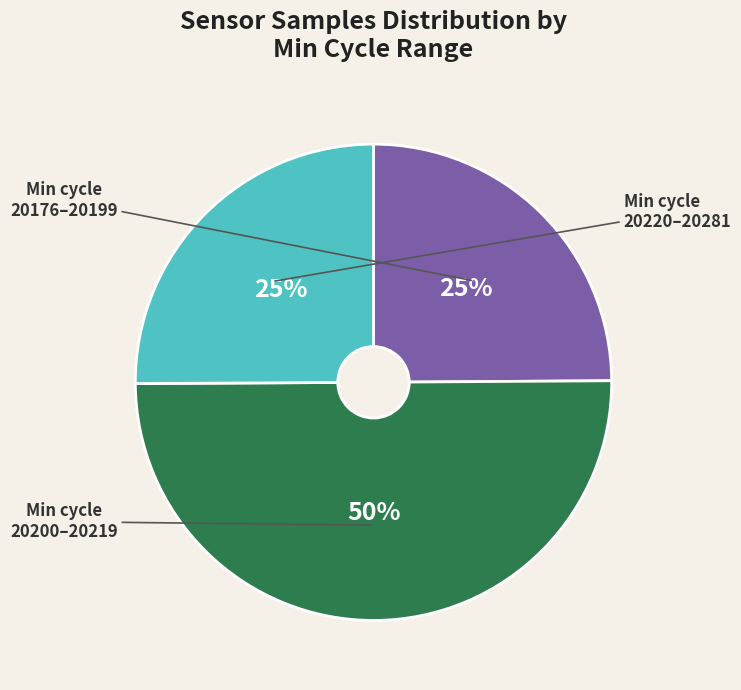

To the nearest percent, what is the average slice percentage?

33%